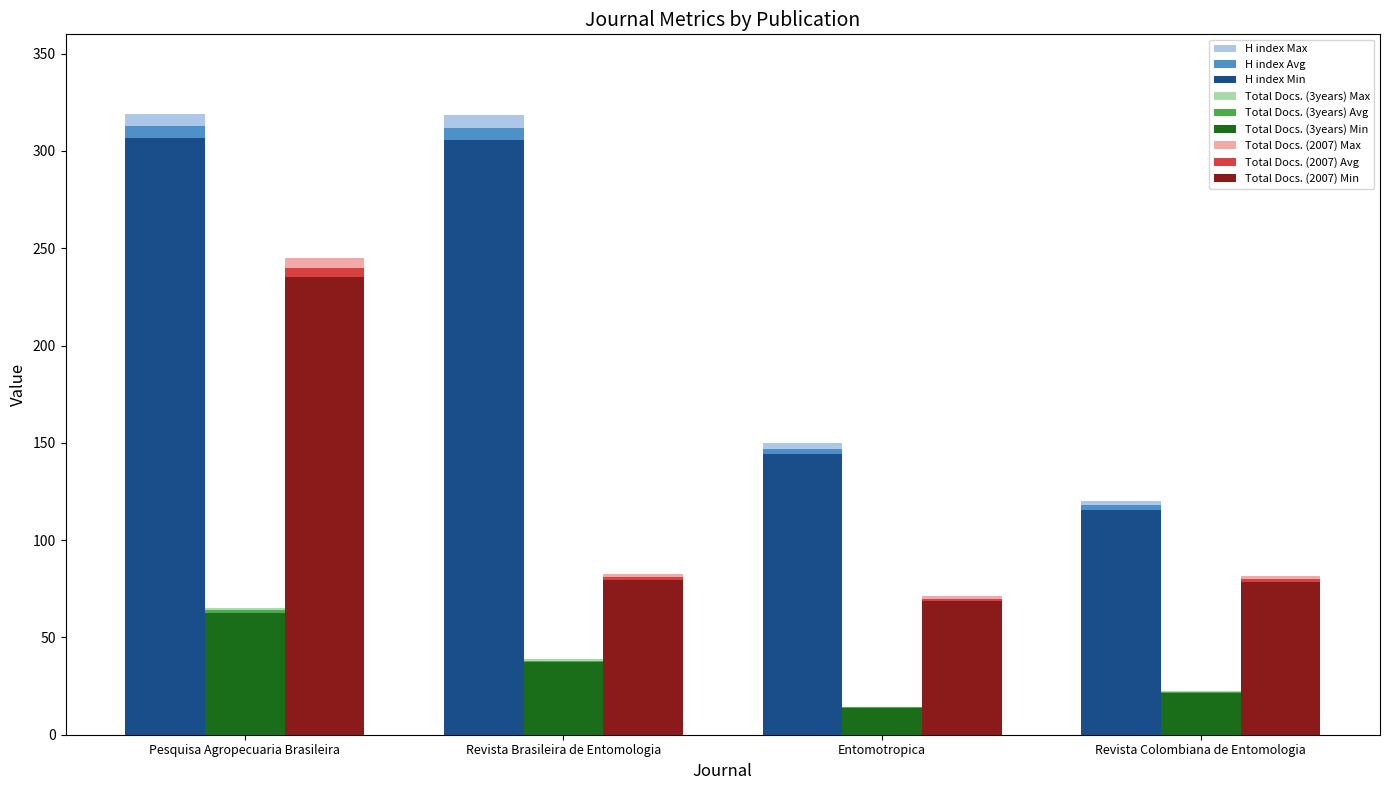

Read the H index Max value at Revista Brasileira de Entomologia.

318.2